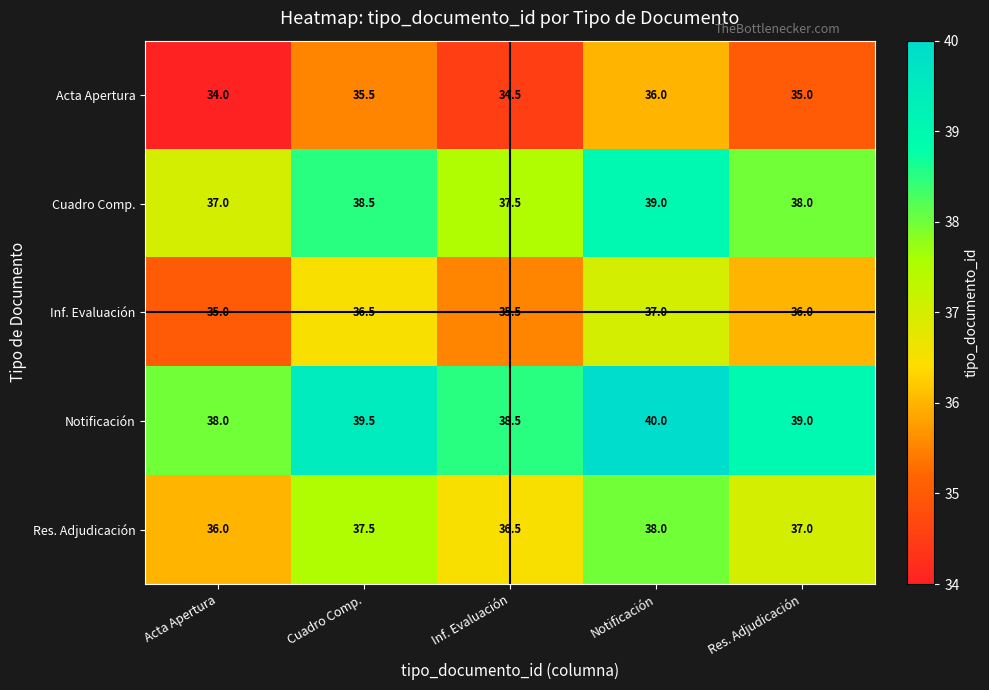

How many categories are shown in the chart?

5